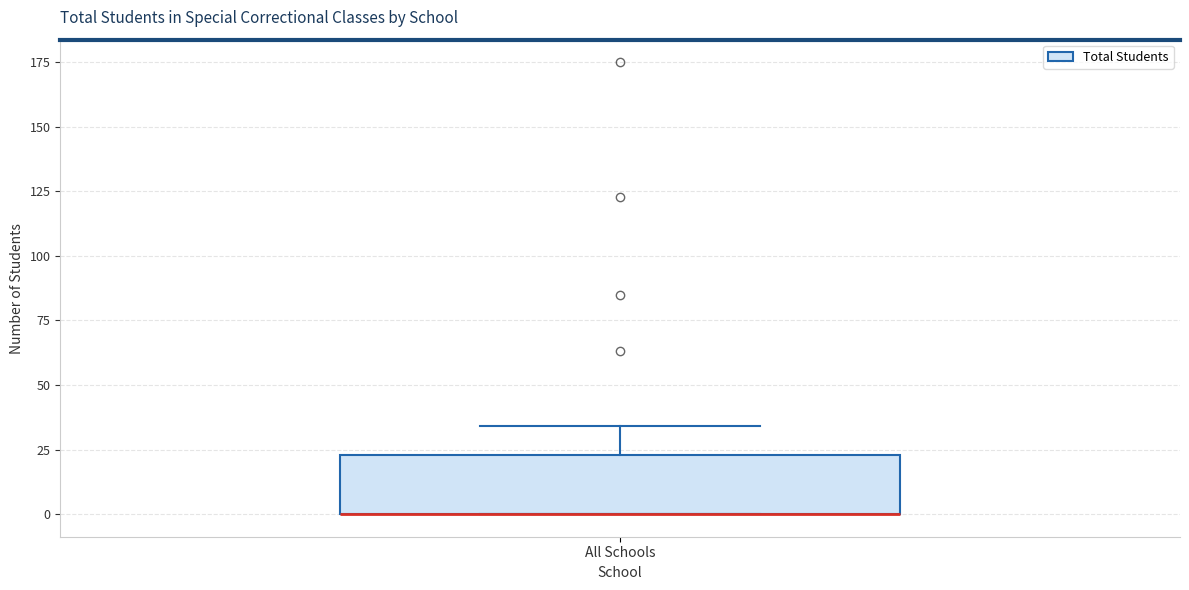

Where is the upper edge of the box for All Schools on the y-axis? The values are not printed on the chart, so give them approximately, as read against the axis.

25